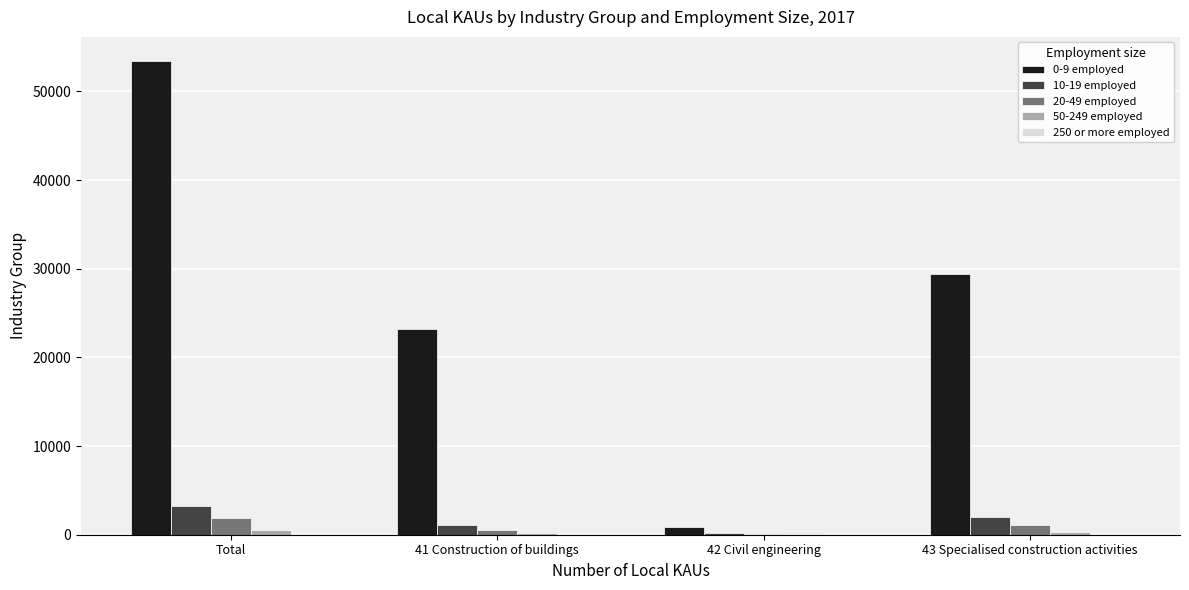

At which category is the sum across all series the highest?

Total